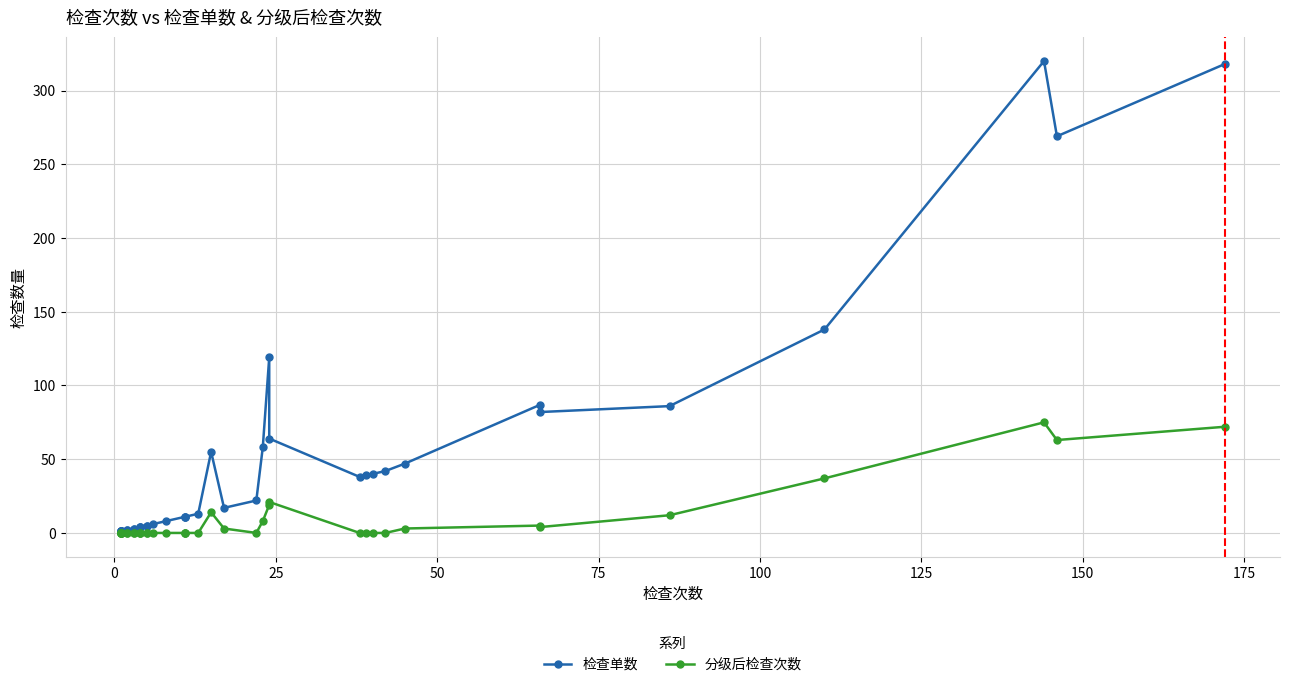

True or false: 检查单数 and 分级后检查次数 cross at least once.

False